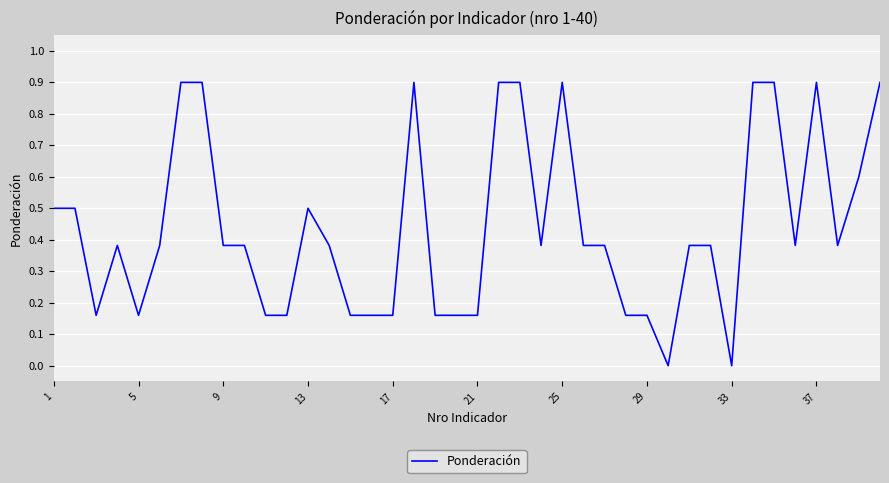

What is the greatest value displayed?

0.9